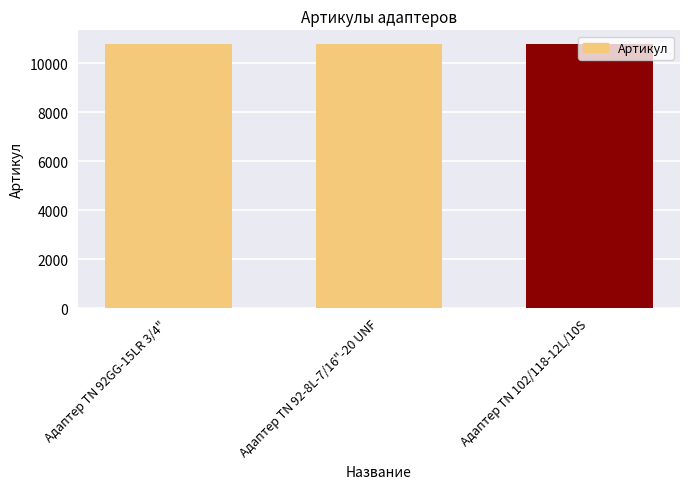

Approximately how many times larger is the value at Адаптер TN 92-8L-7/16"-20 UNF compared to Адаптер TN 92GG-15LR 3/4"?

1.0